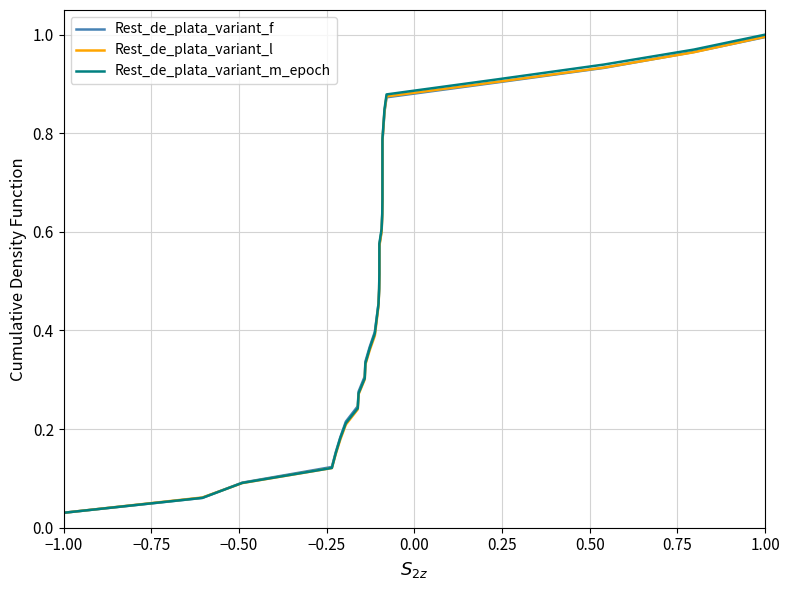

Where is Rest_de_plata_variant_l nearest to the value 0?

−1.00